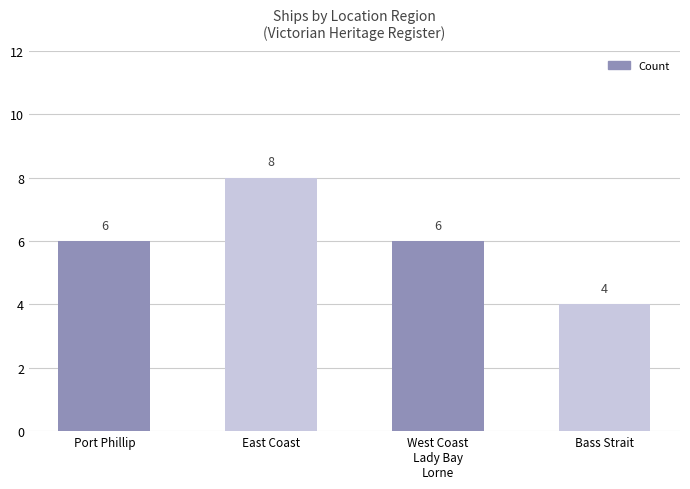

Reading right to left, what are all the values shown in this chart?

4	6	8	6